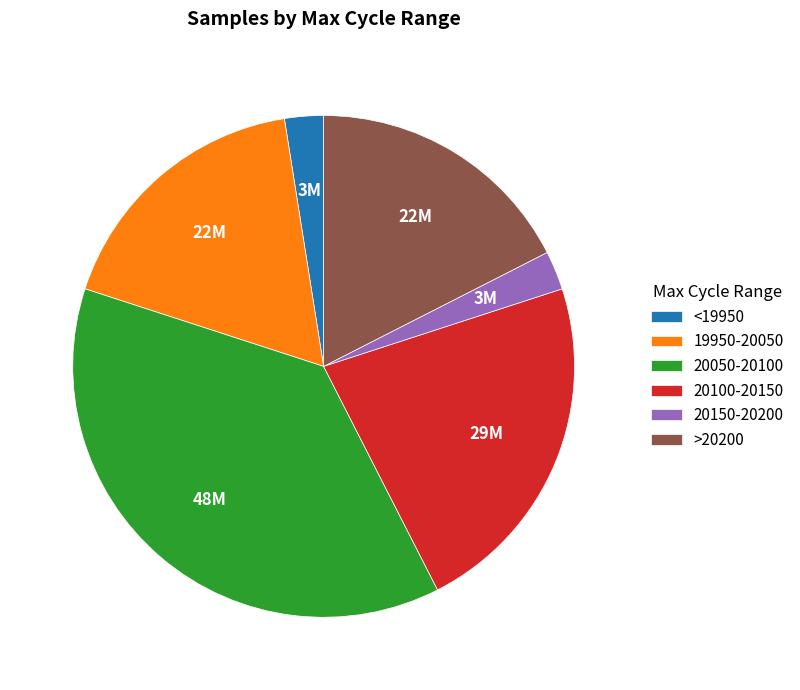

Is there a majority slice in this chart?

No